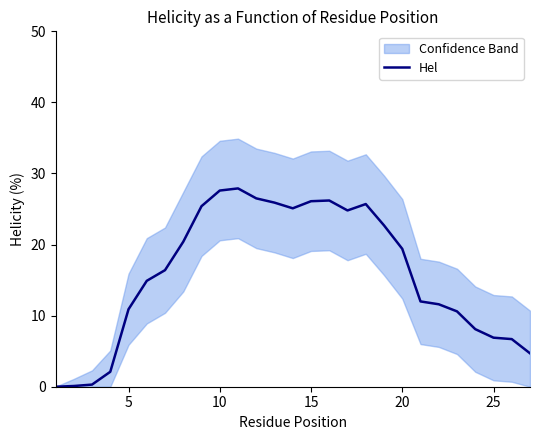

What is the highest value of the Hel series?

27.9